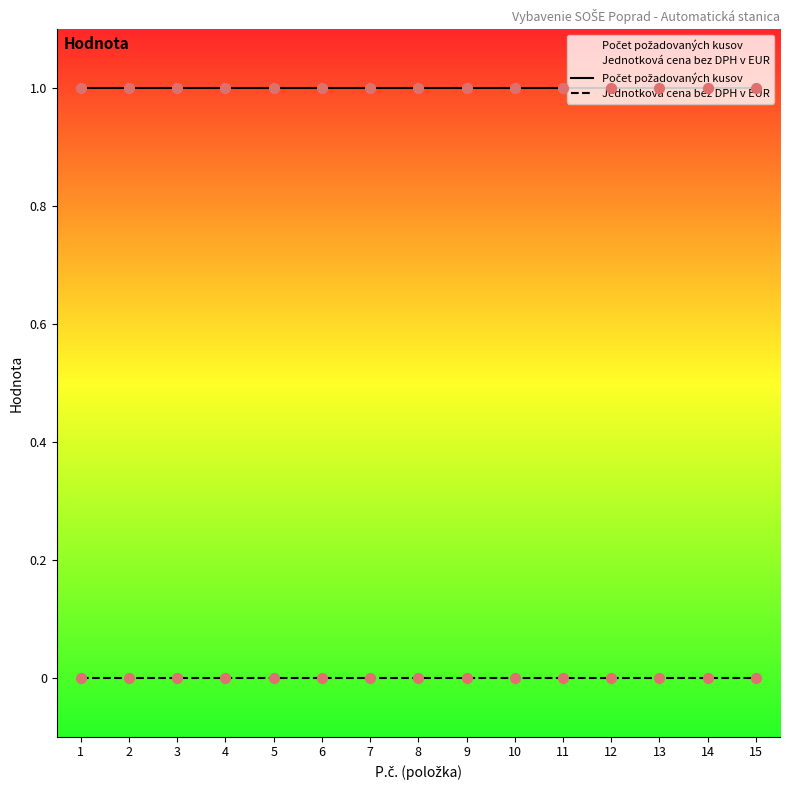

Which series has the largest total across all categories?

Počet požadovaných kusov